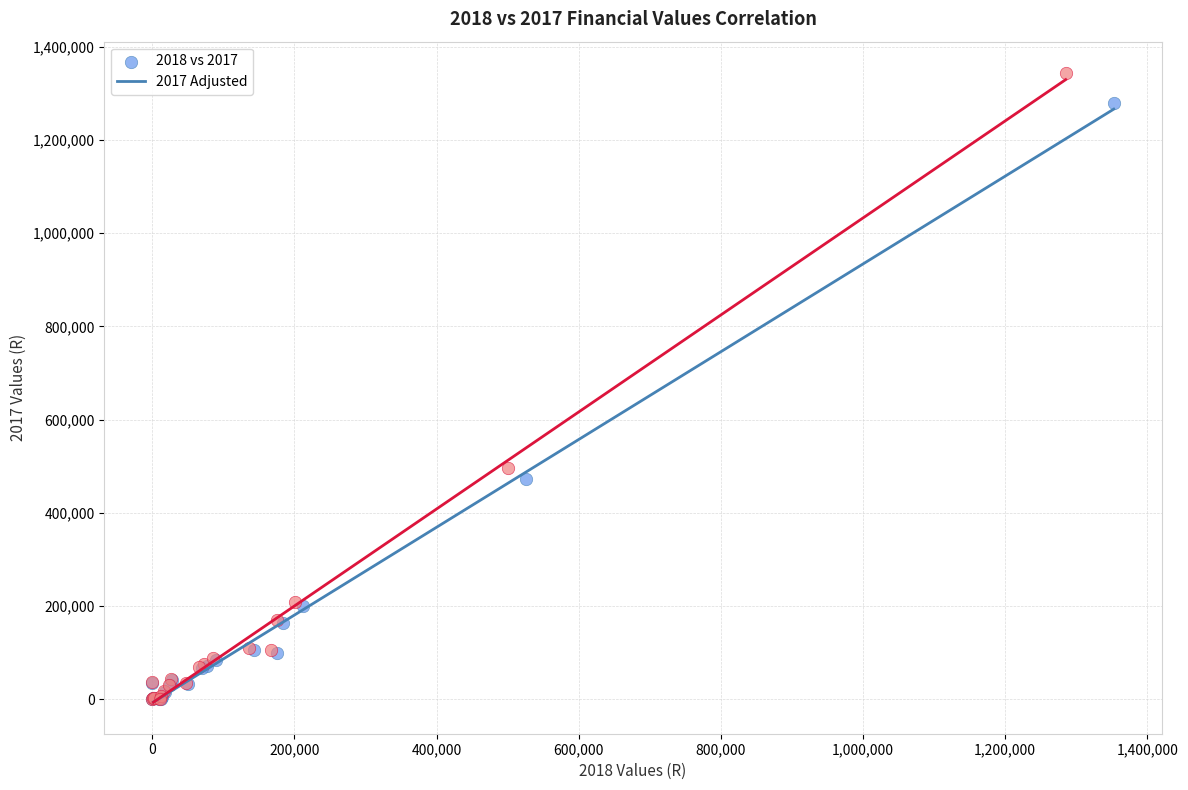

Which series contains the highest Y value?

2017 Adjusted